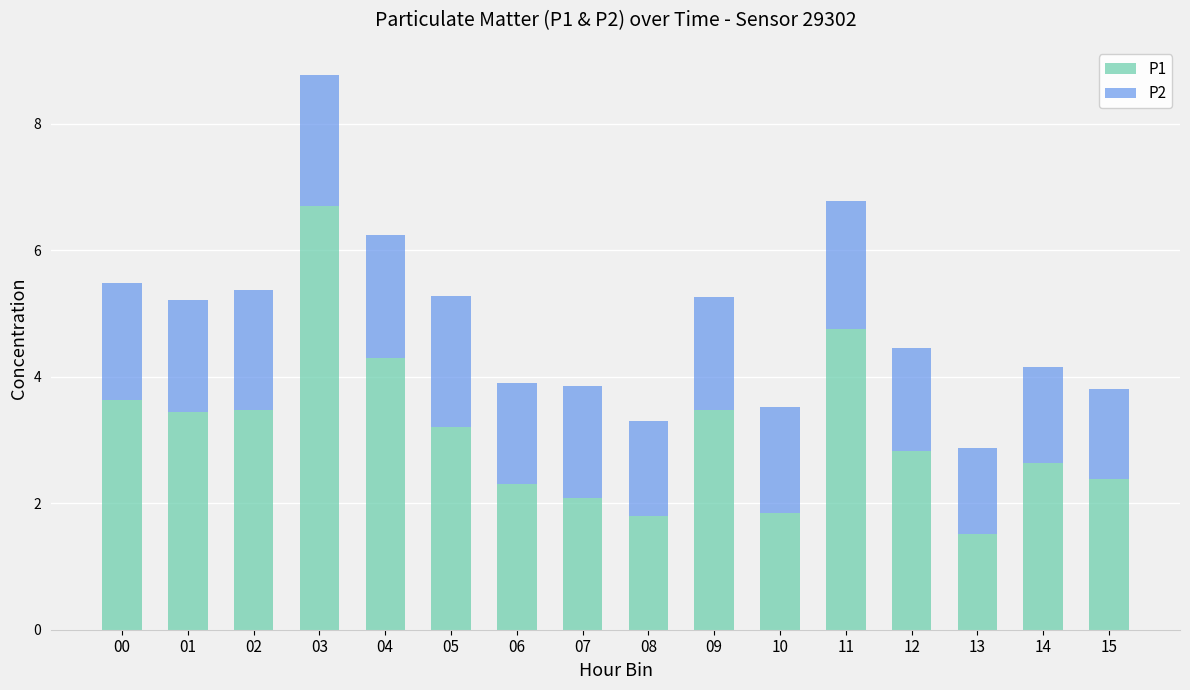

What is the total value across all series at 13?

2.9